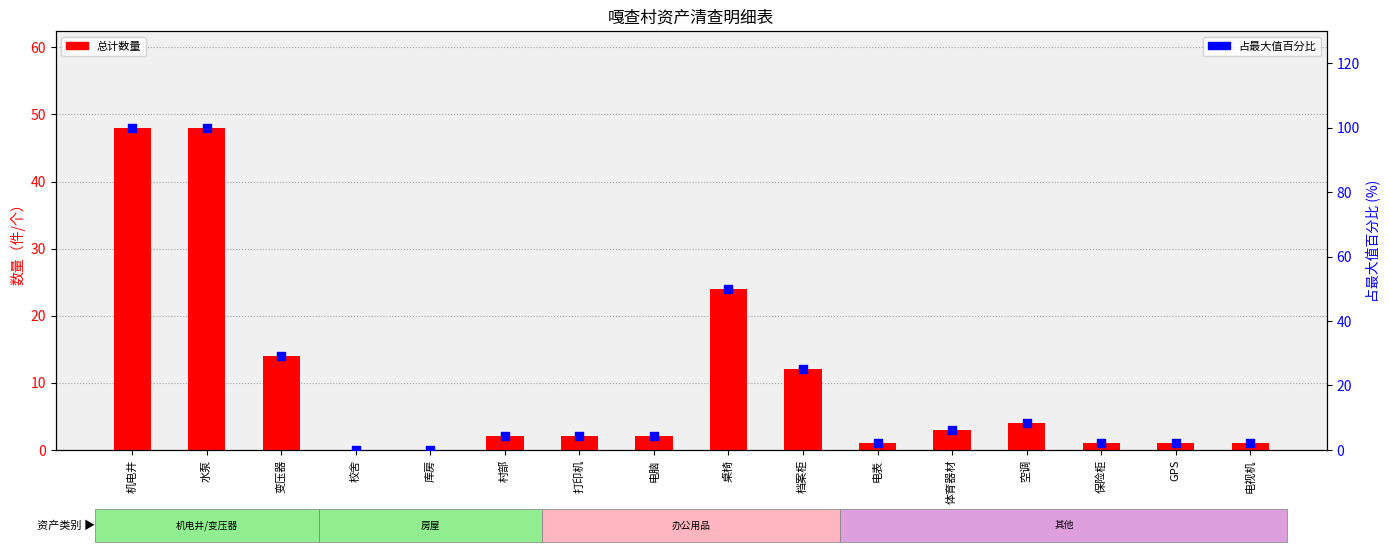

Which series has the largest total across all categories?

占最大值百分比